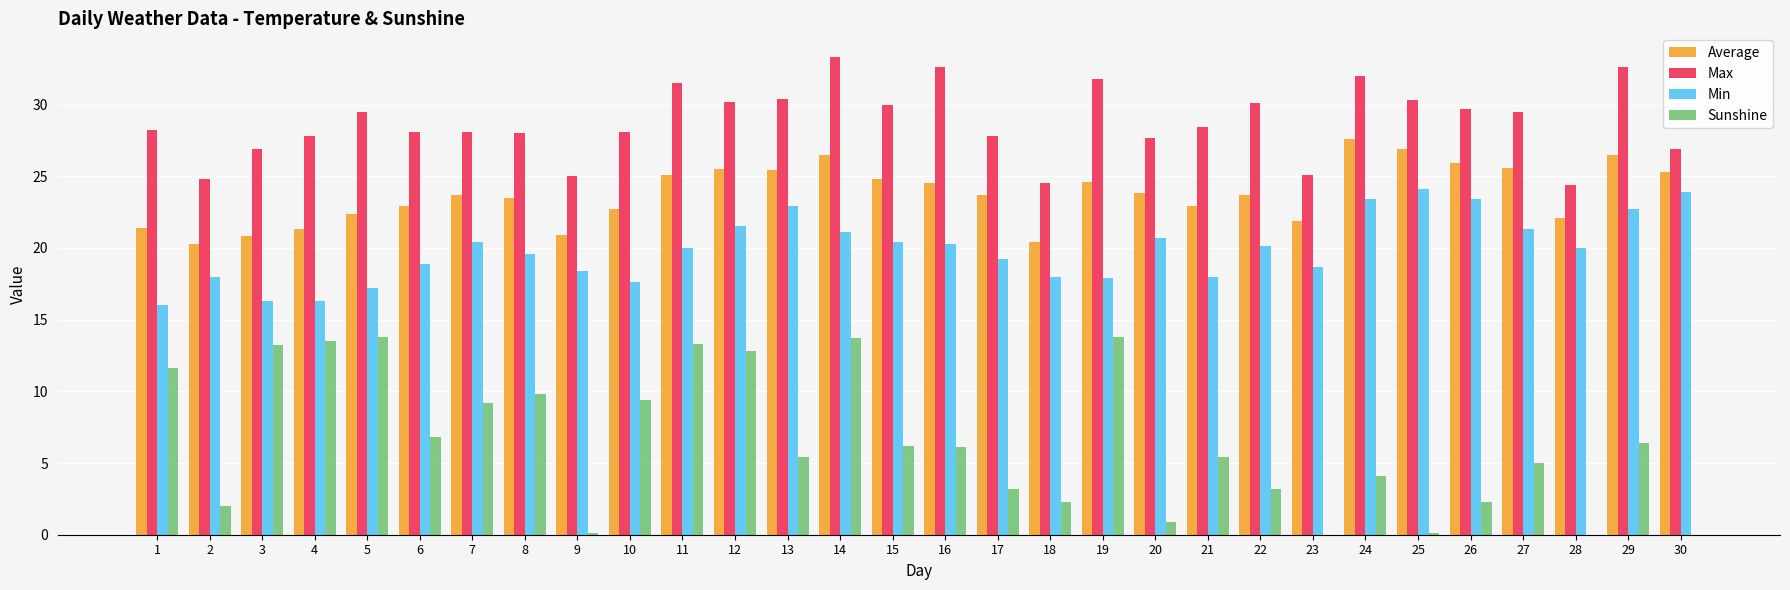

Count the number of data series in this chart.

4